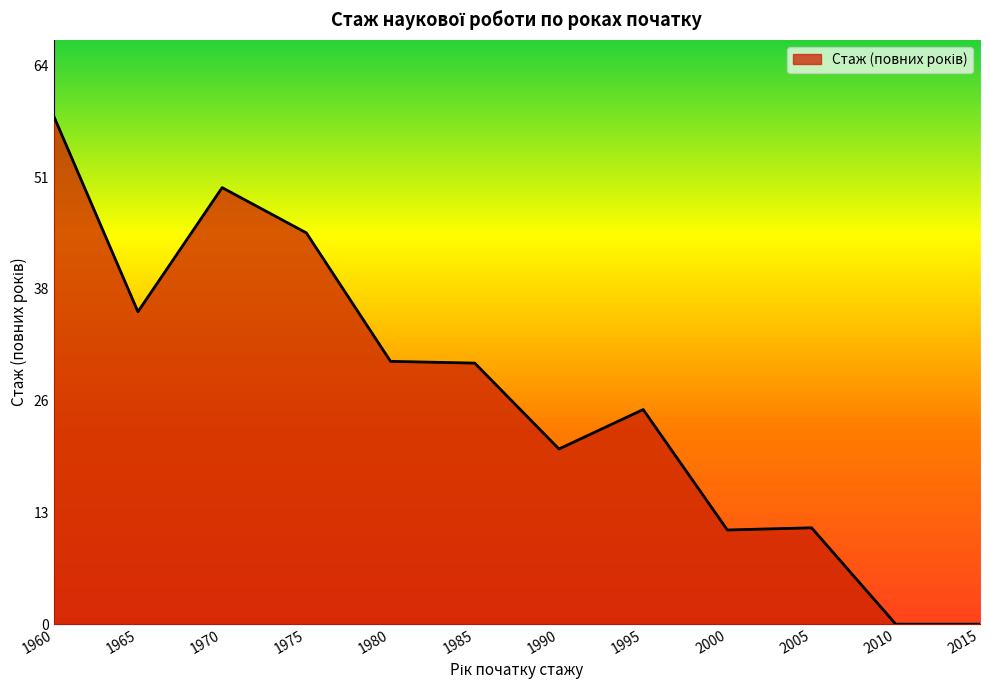

Between 2005 and 2015, which is larger?

2005